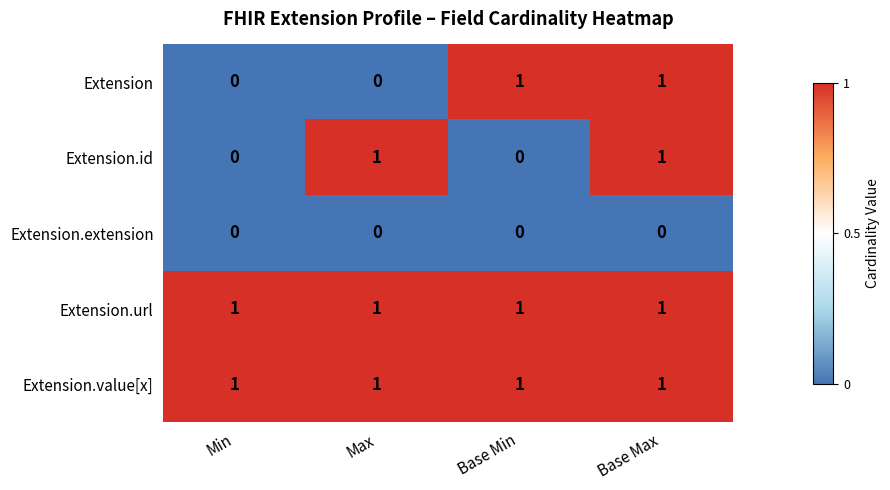

True or false: Extension.id has a value of 1 at Max.

True